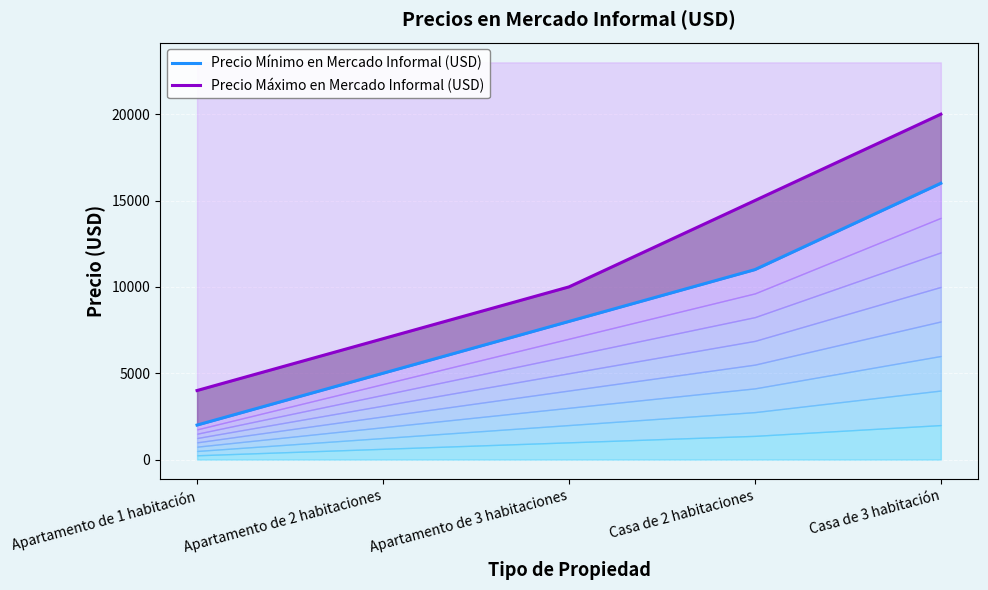

True or false: Precio Mínimo en Mercado Informal (USD) and Precio Máximo en Mercado Informal (USD) cross at least once.

False